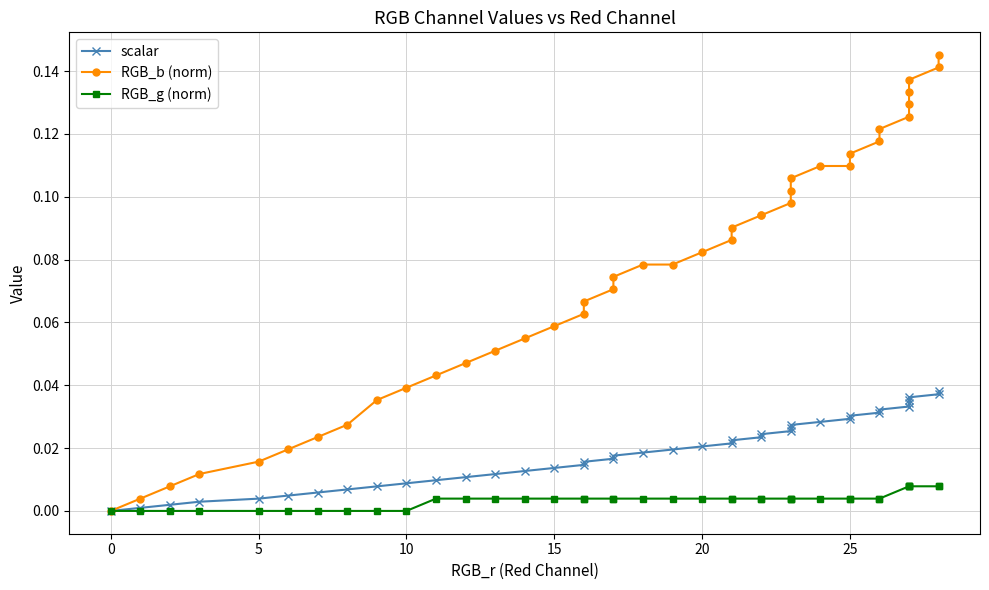

What is the sum of all RGB_g (norm) values?

0.1